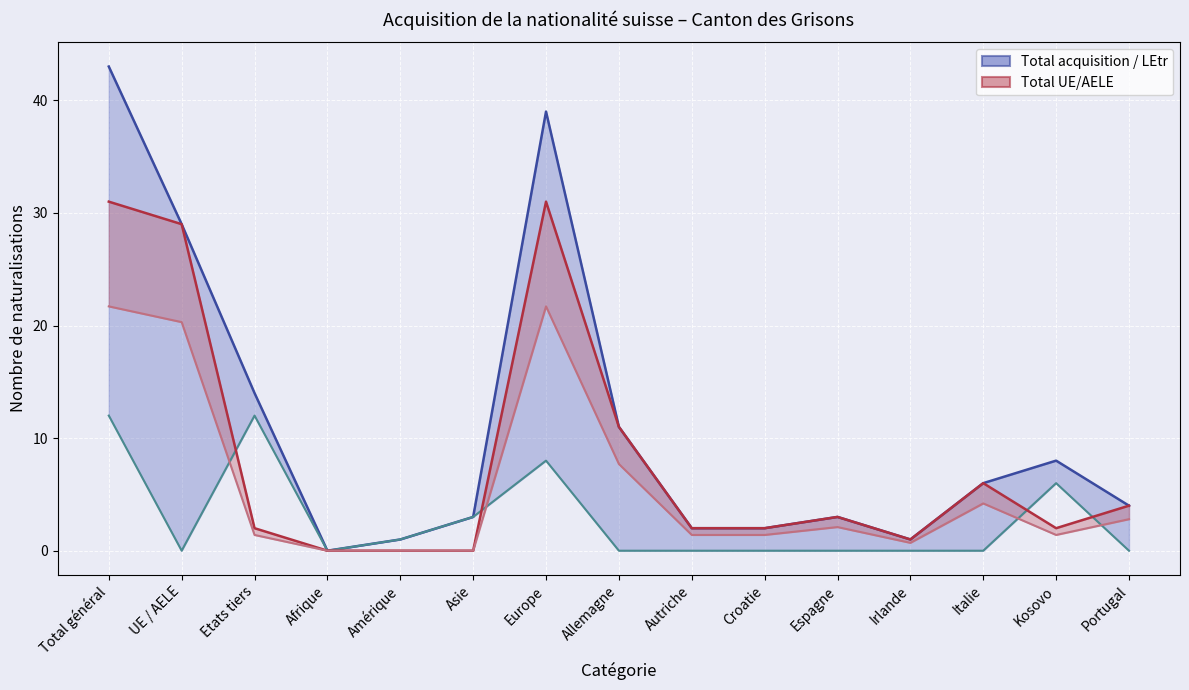

What is the average value of the UE lower band (line) series?

5.8